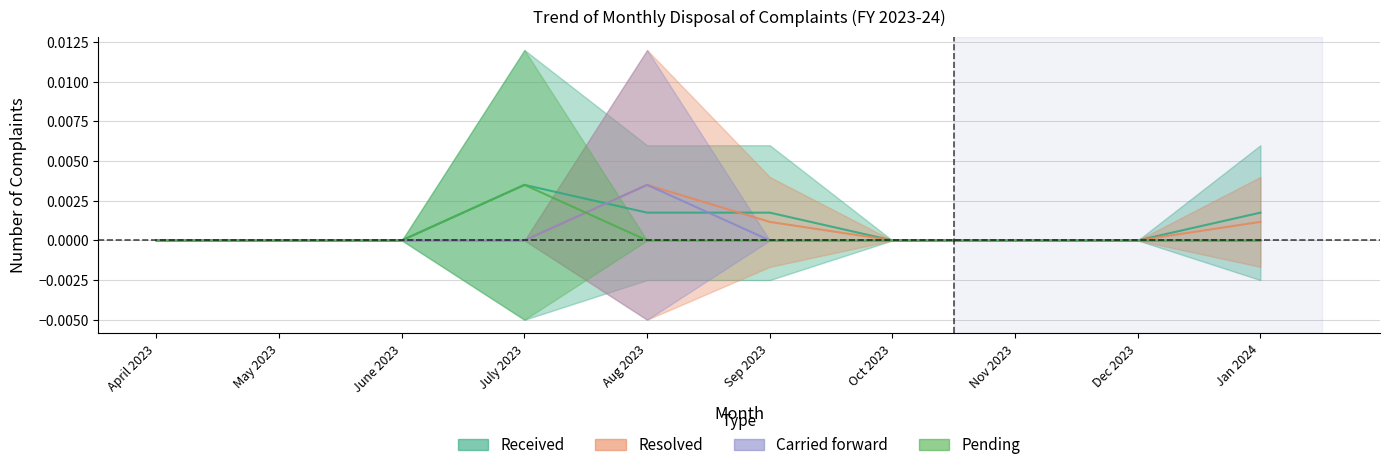

Between Aug 2023 and May 2023, which is larger?

Aug 2023